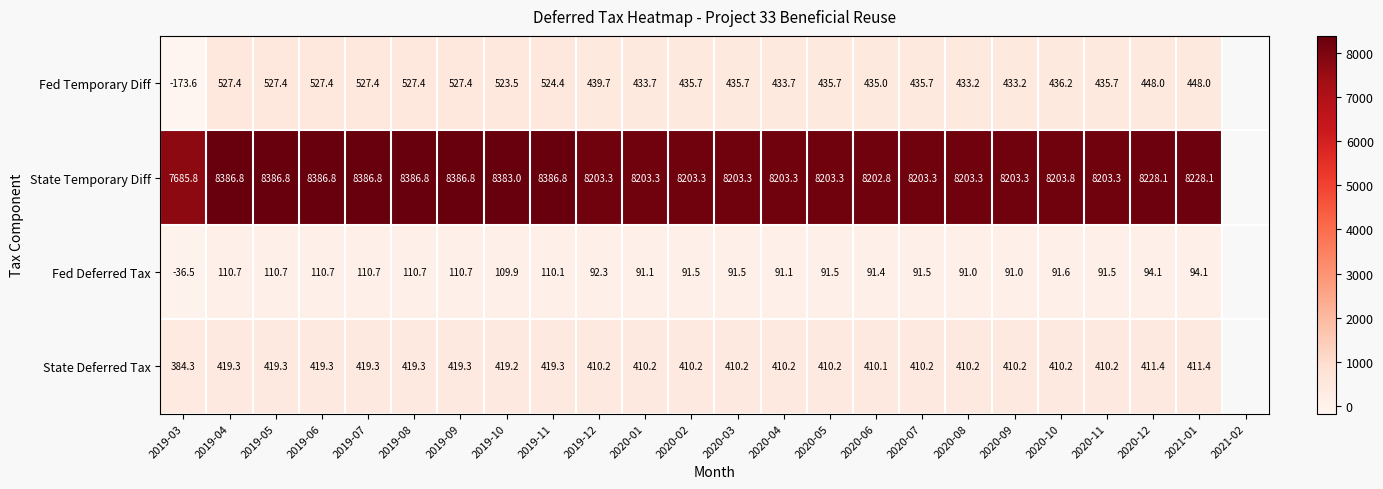

At how many categories does at least one series exceed 4321?

23